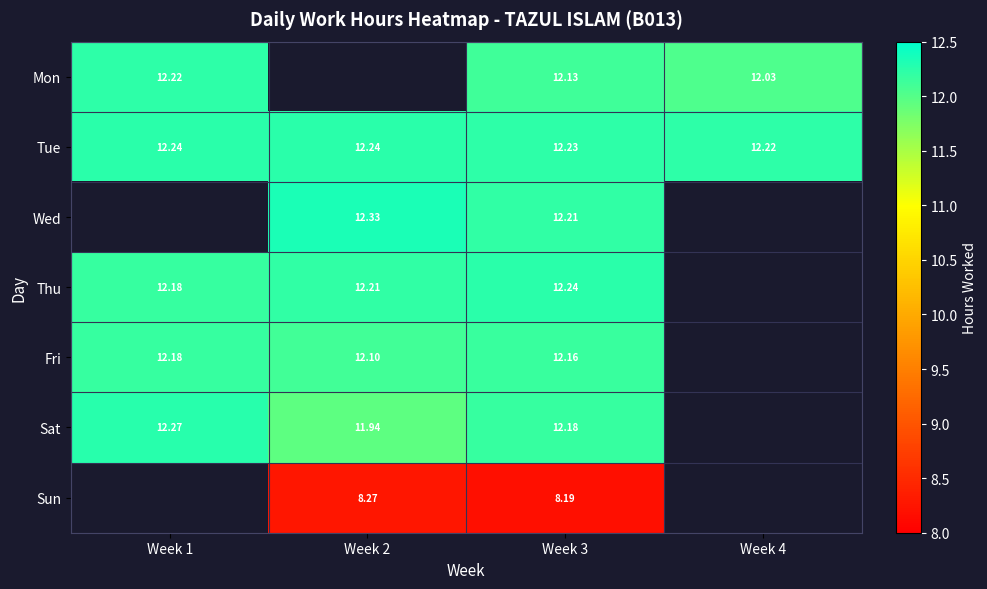

Is the value of Fri at Week 2 greater than the value of Mon at Week 4?

Yes